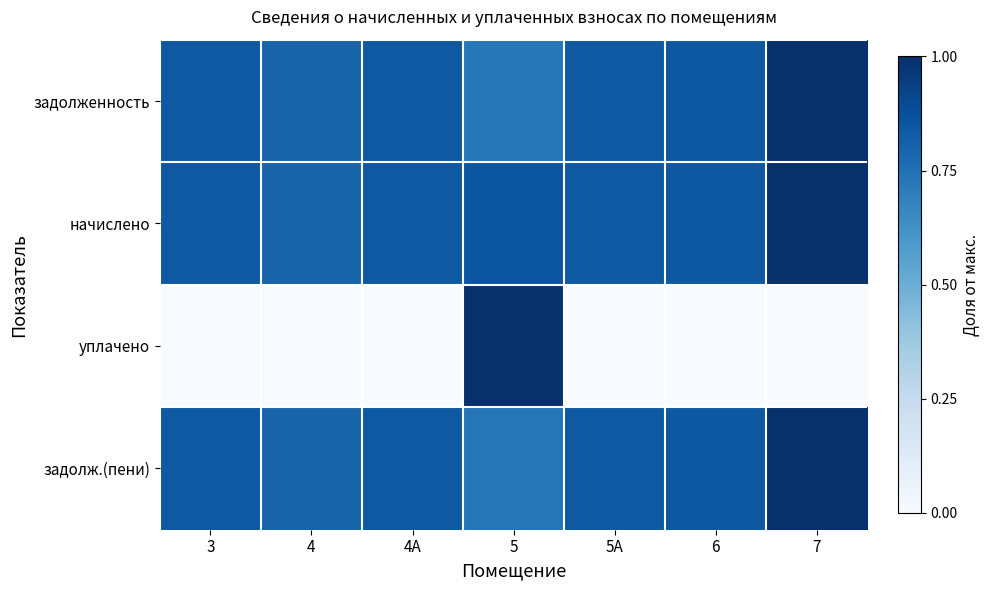

Reading right to left, extract all data points from this chart.

задолженность: 7=1.0	6=0.8	5А=0.8	5=0.7	4А=0.8	4=0.8	3=0.8
начислено: 7=1.0	6=0.8	5А=0.8	5=0.9	4А=0.8	4=0.8	3=0.8
уплачено: 7=0.0	6=0.0	5А=0.0	5=1.0	4А=0.0	4=0.0	3=0.0
задолж.(пени): 7=1.0	6=0.8	5А=0.8	5=0.7	4А=0.8	4=0.8	3=0.8